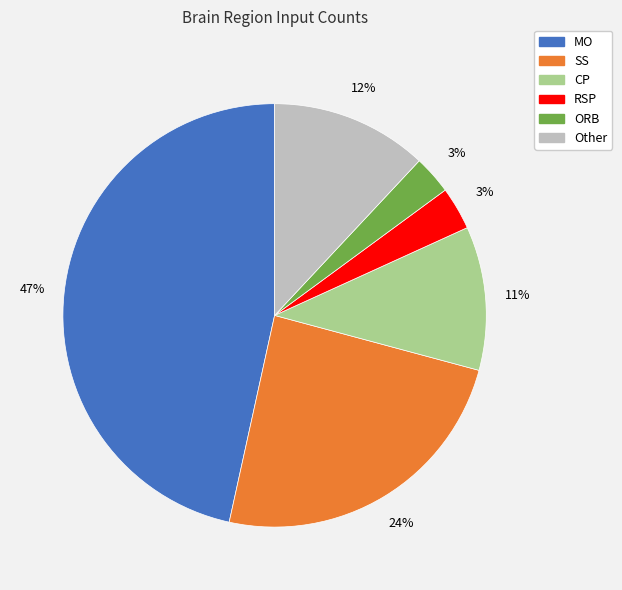

To the nearest percent, what is the difference between the largest and smallest slice percentages?

44%